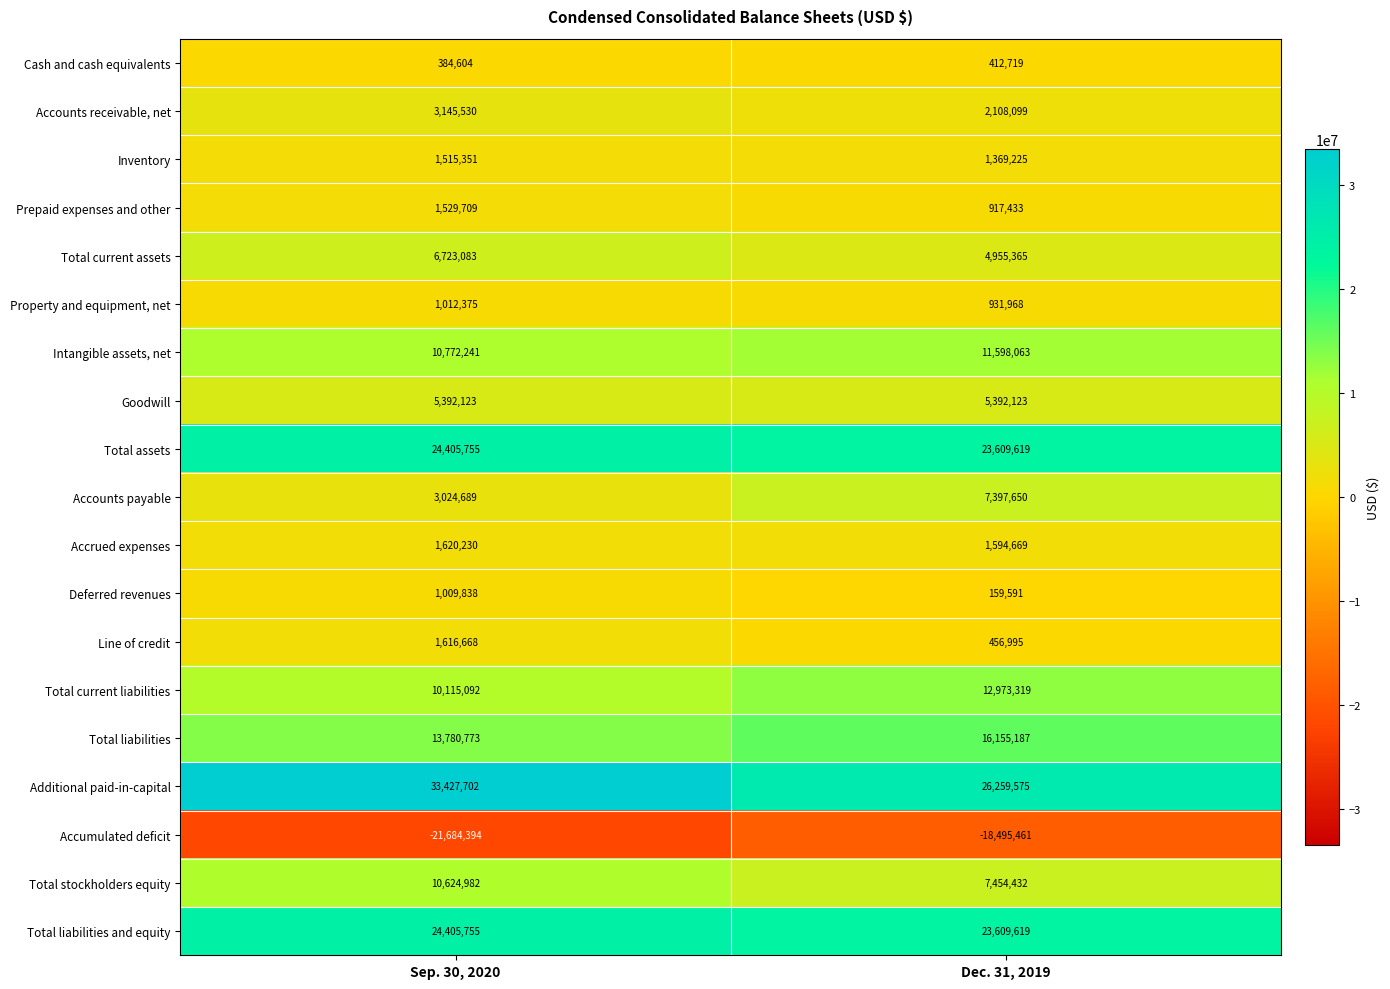

Which series has the widest spread of values?

Additional paid-in-capital